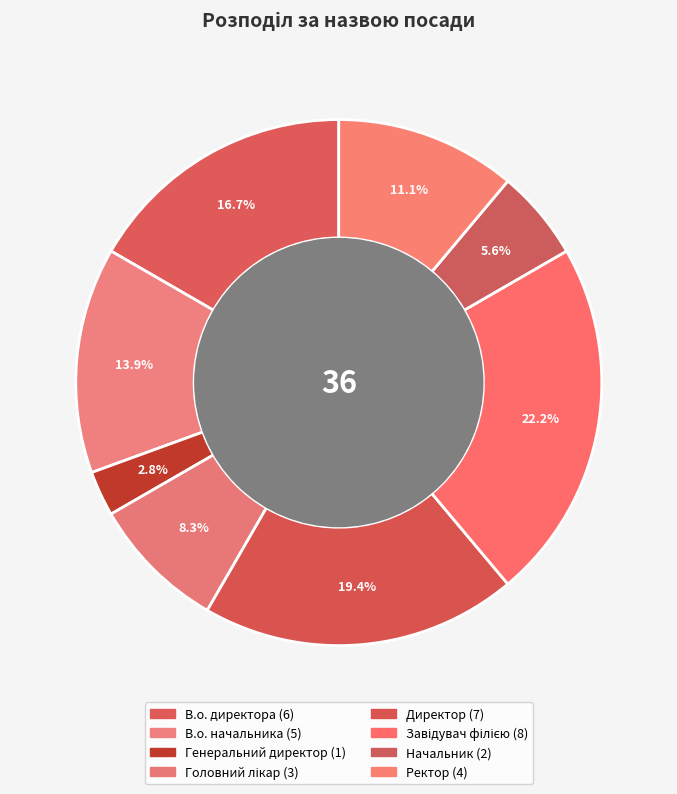

Does Начальник account for over 50% of the chart?

No